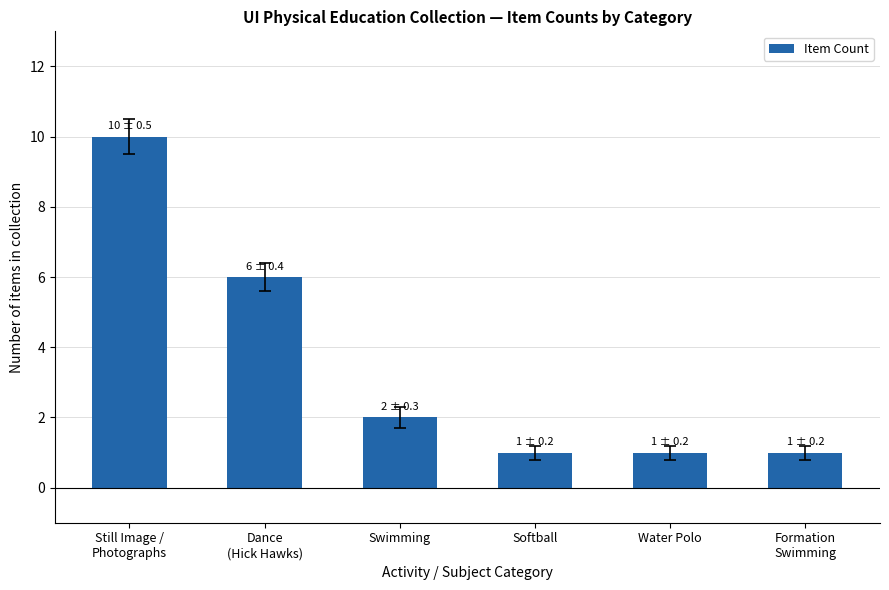

What is the minimum value shown in the chart?

1